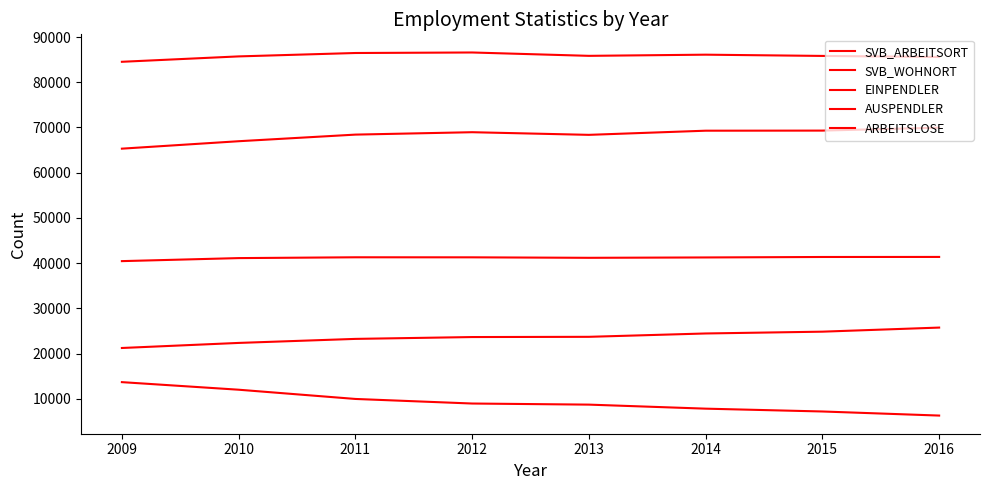

Is the value of EINPENDLER at 2011 greater than the value of AUSPENDLER at 2015?

No